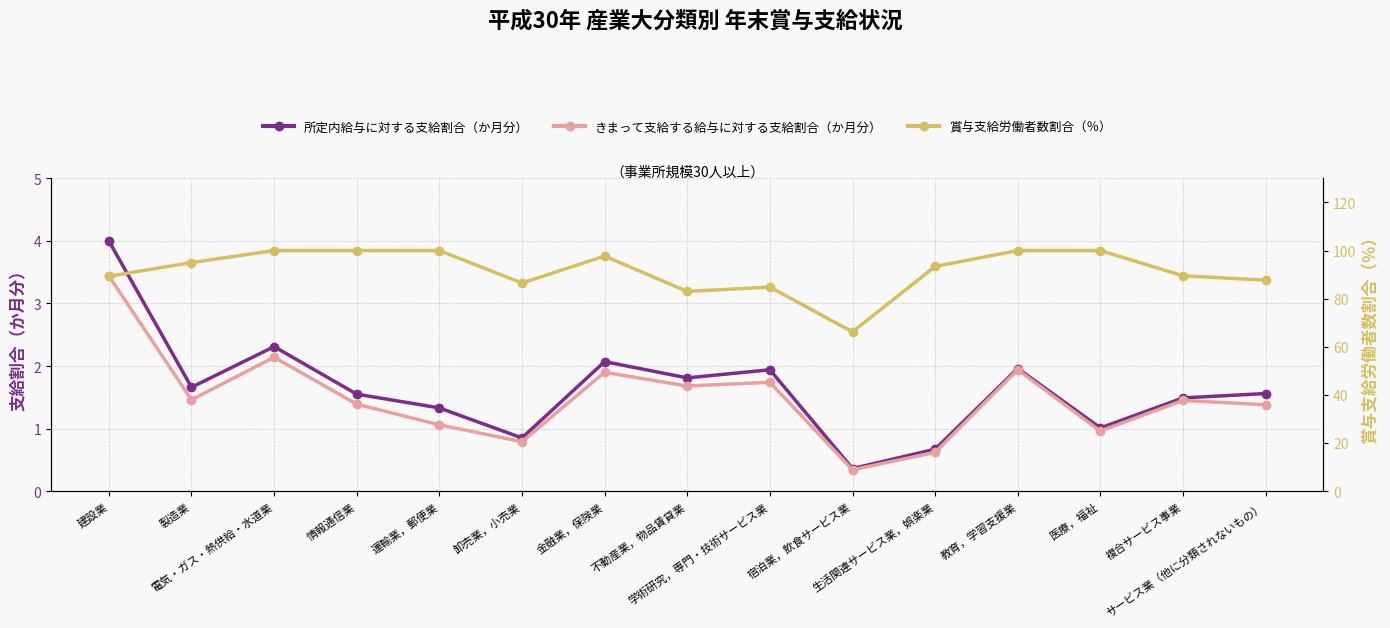

At which label does 賞与支給労働者数割合（％） reach its minimum?

宿泊業，飲食サービス業